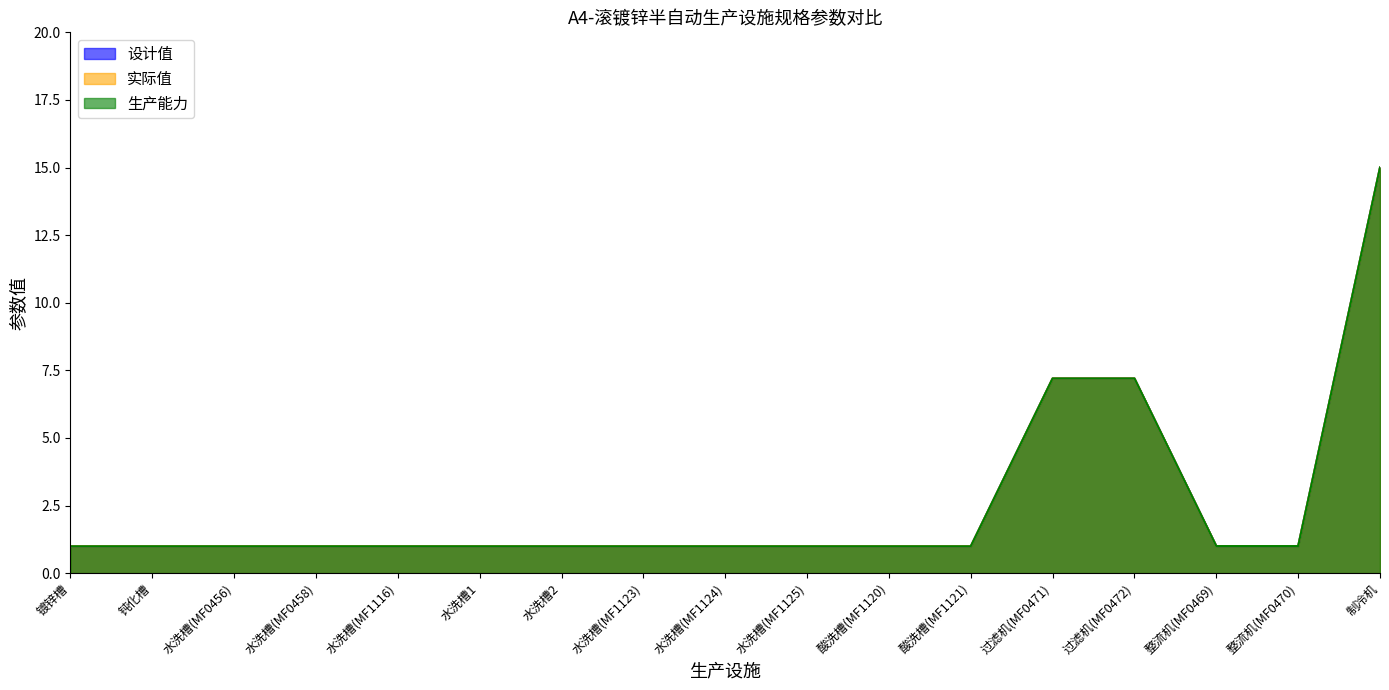

Read the 生产能力 value at 钝化槽.

1.0